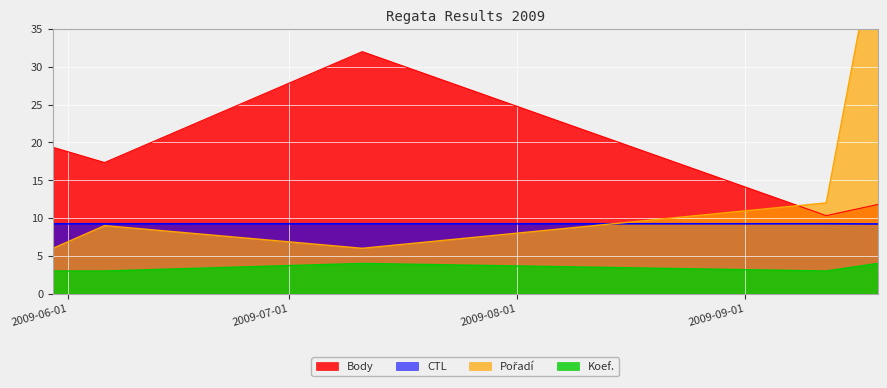

What value does the Body series have at 2009-06-06?

17.3